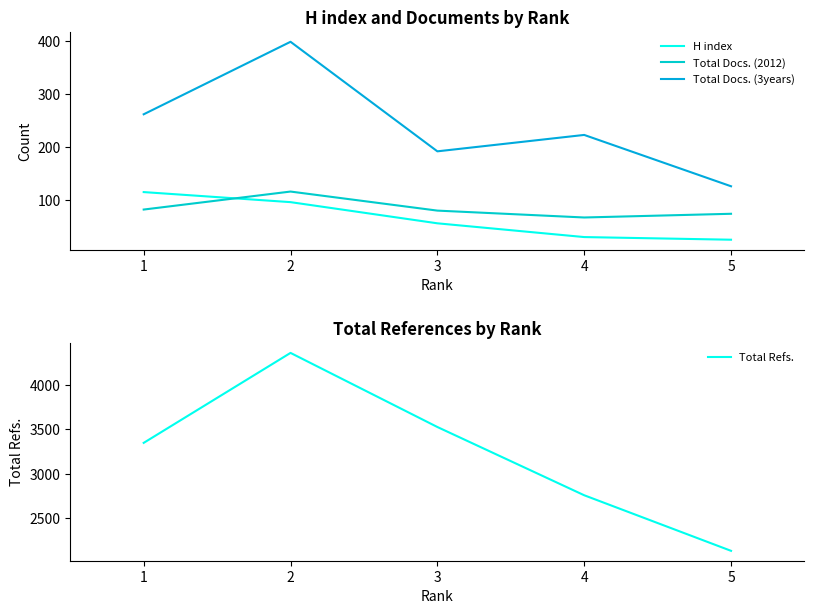

Does the chart have visible grid lines?

No